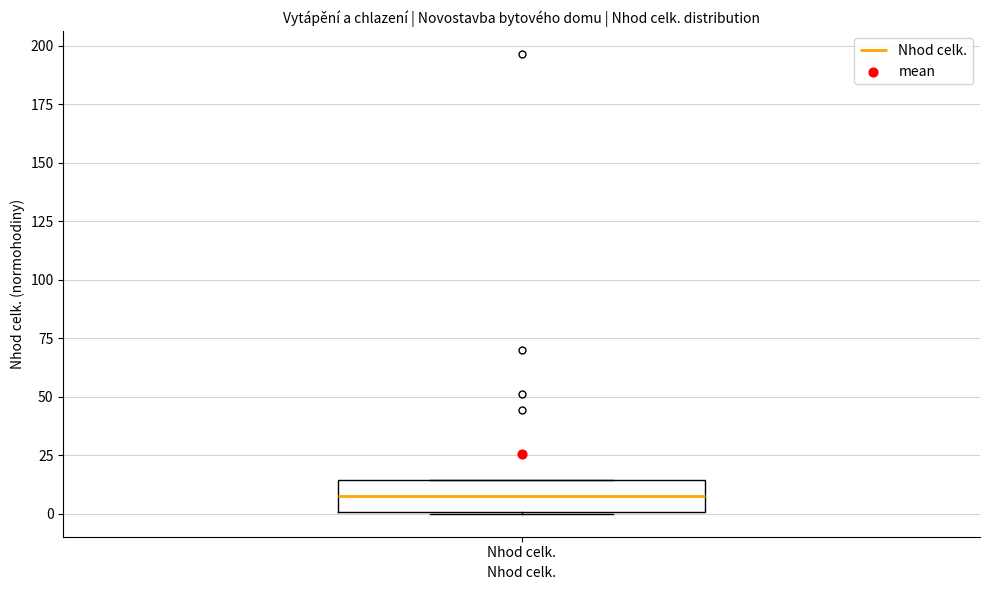

Read this box plot against the y-axis: the position of the median line, the range covered by the box, and the ends of both whiskers. The values are not printed on the chart, so give them approximately, as read against the axis.

median 10, box 0 to 15, whiskers 0 to 15